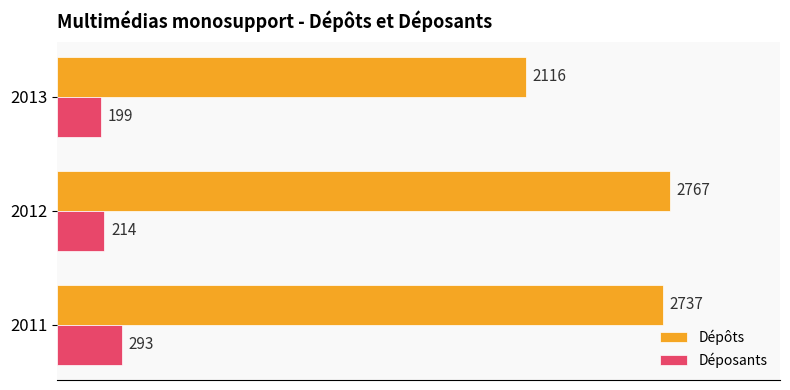

What are all the series names shown in the legend?

Dépôts, Déposants